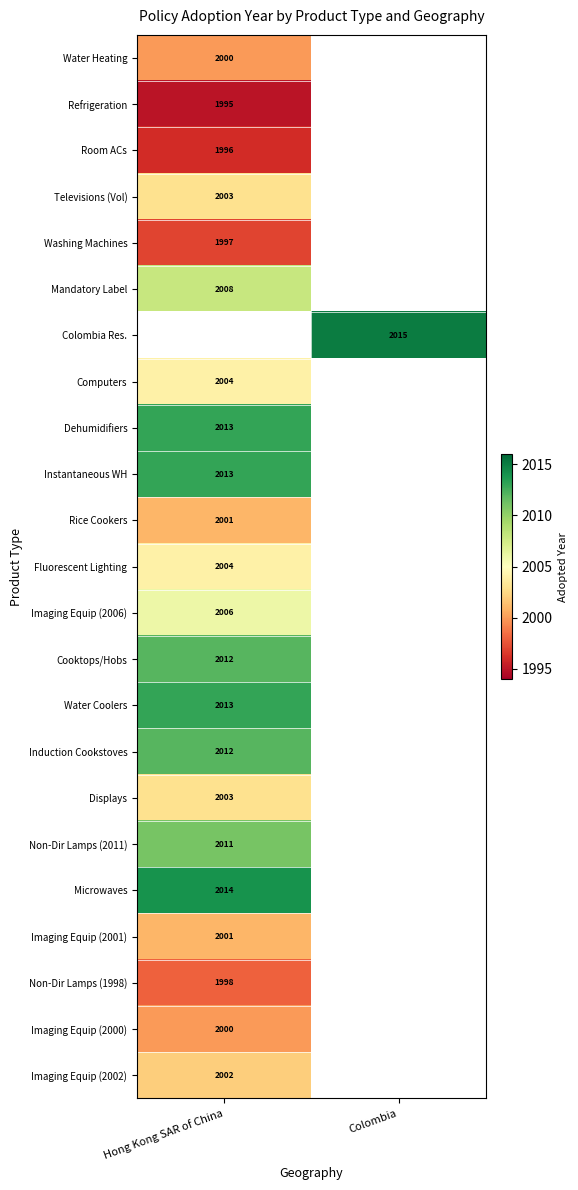

The Refrigeration series shows 1995 at Hong Kong SAR of China. True or false?

True